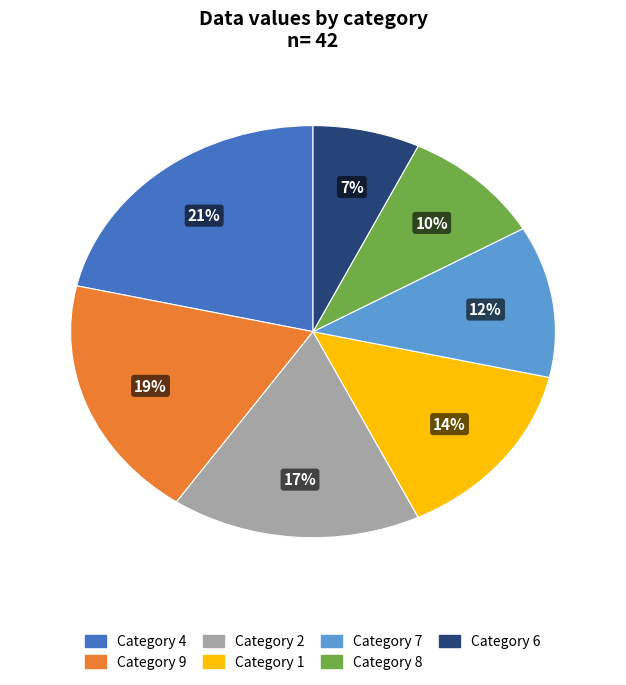

Is there a majority slice in this chart?

No